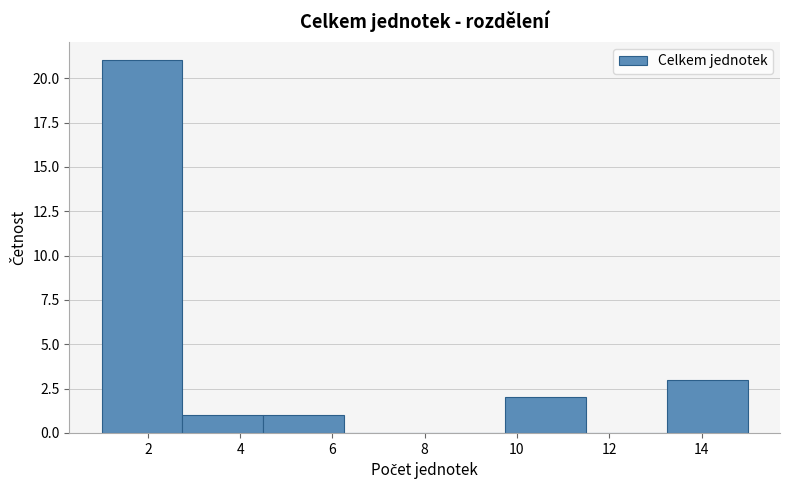

What is the height of the bar covering 2.75 to 4.50 on the x-axis? Neither the bar edges nor the heights are printed on the chart, so give them approximately, as read against the axes.

1